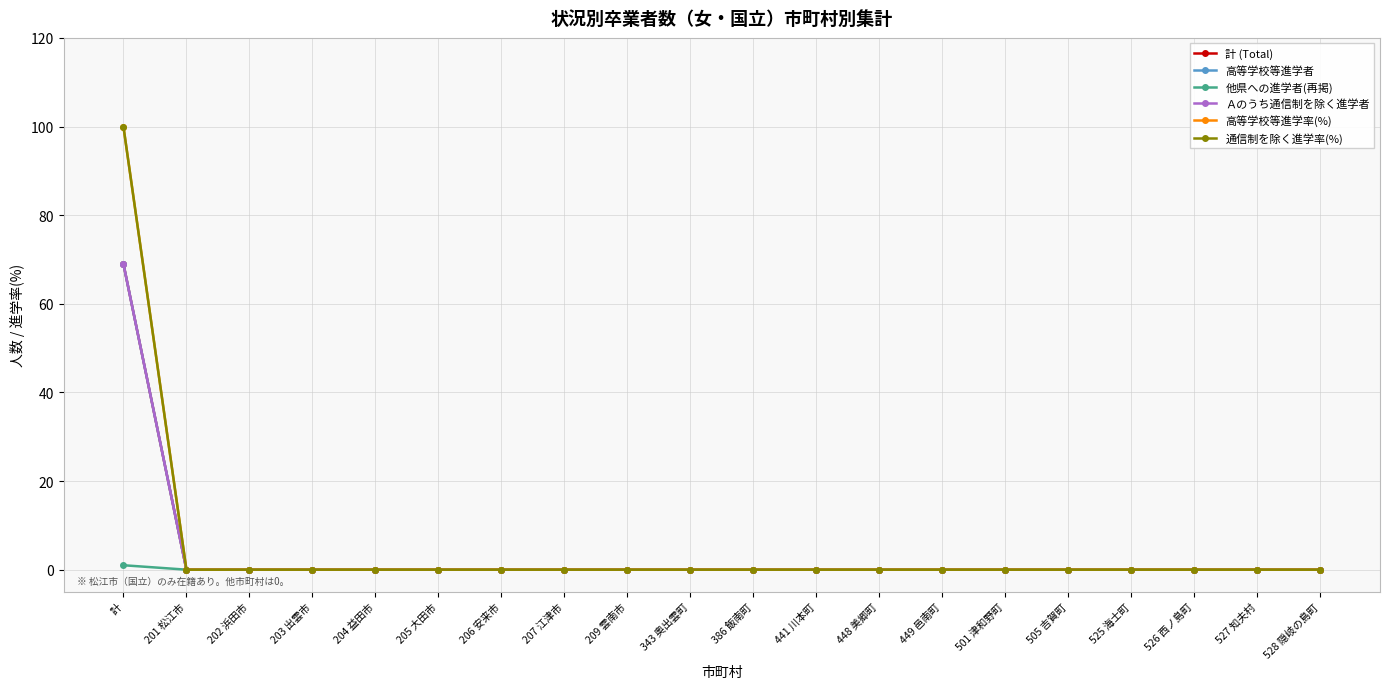

Rank the series at 501 津和野町 from highest to lowest value.

計 (Total), 高等学校等進学者, 他県への進学者(再掲), Ａのうち通信制を除く進学者, 高等学校等進学率(%), 通信制を除く進学率(%)